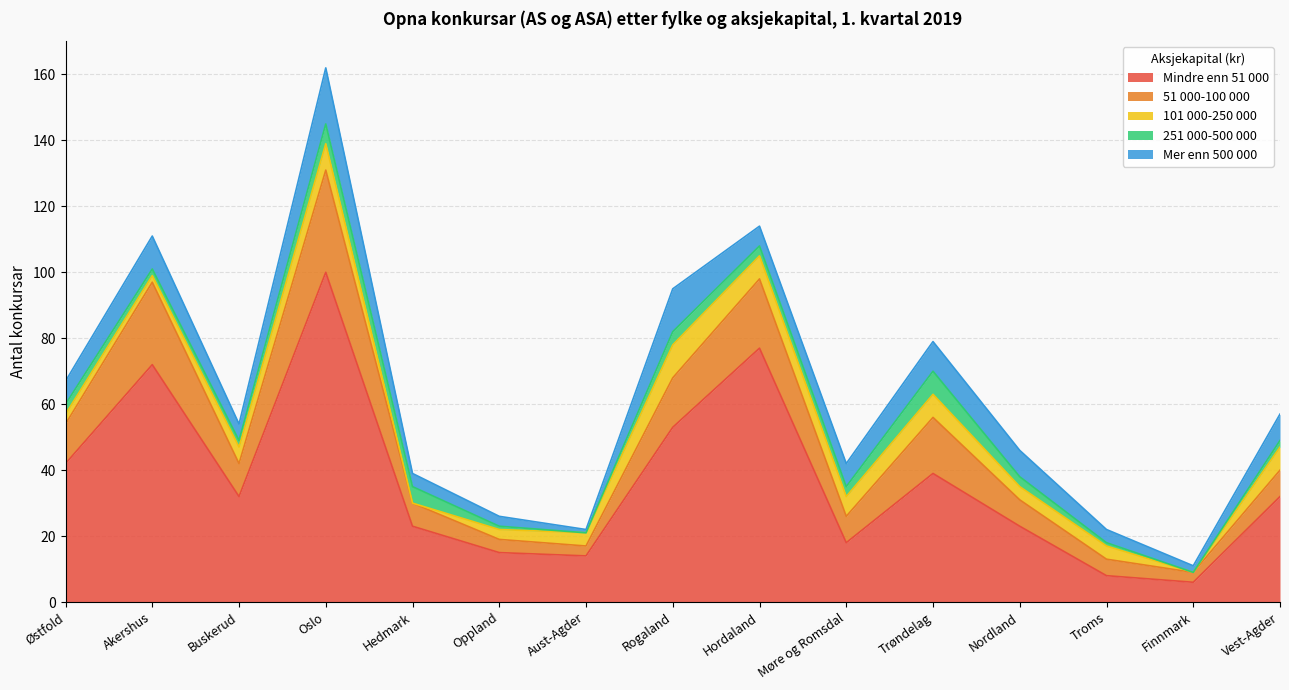

The 51 000-100 000 series shows 19 at Oslo. True or false?

False